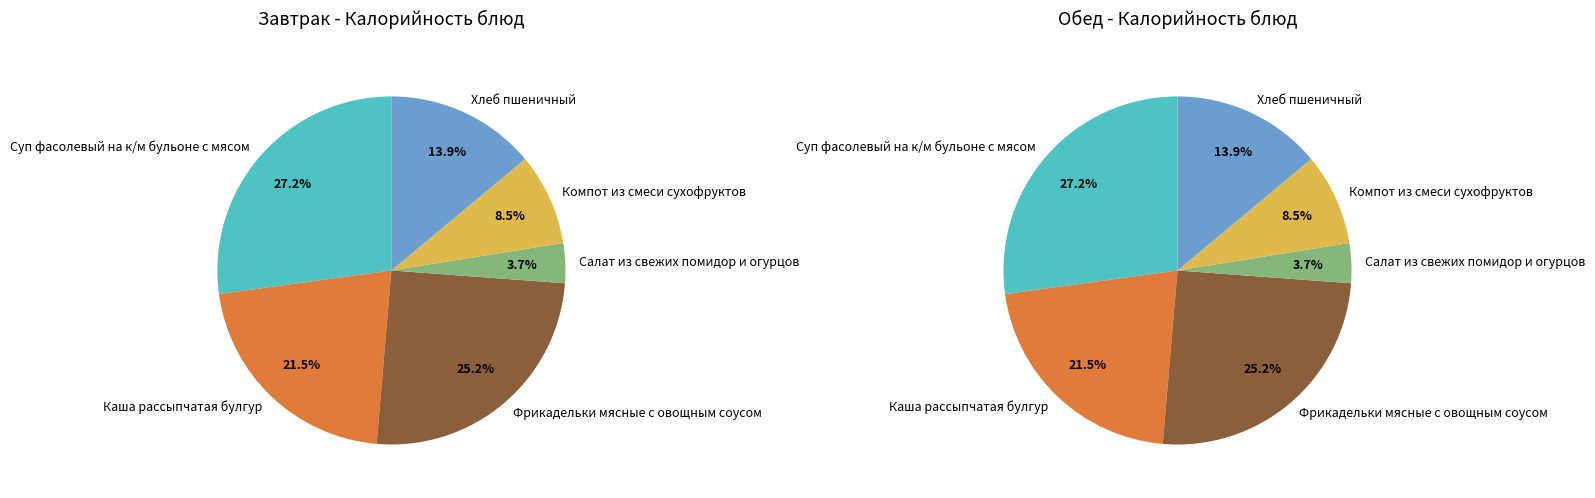

What percentage is the Каша рассыпчатая булгур slice, to the nearest percent?

21%